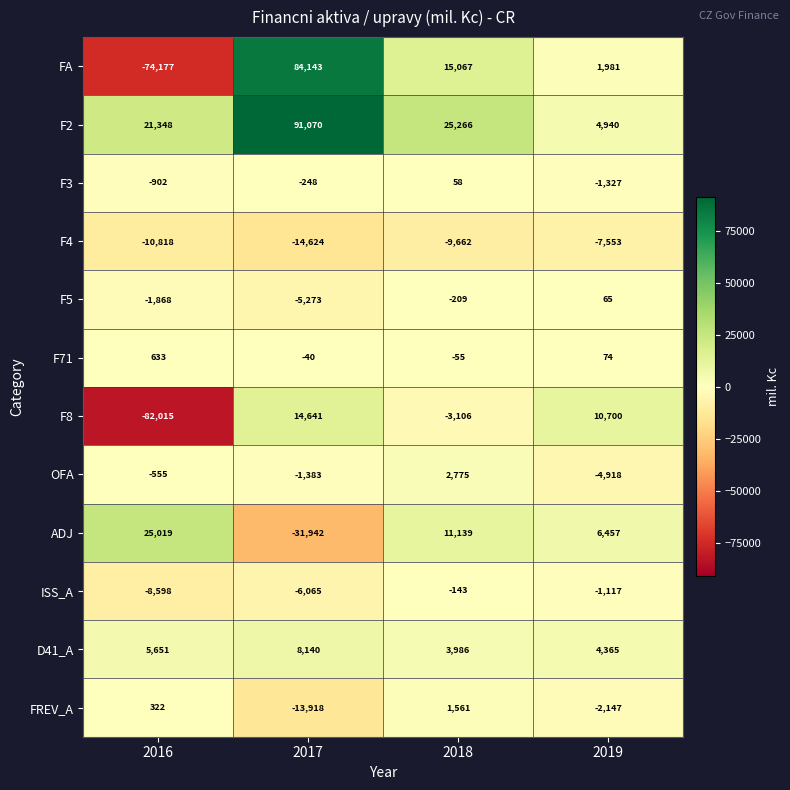

Count the number of categories in the chart.

4